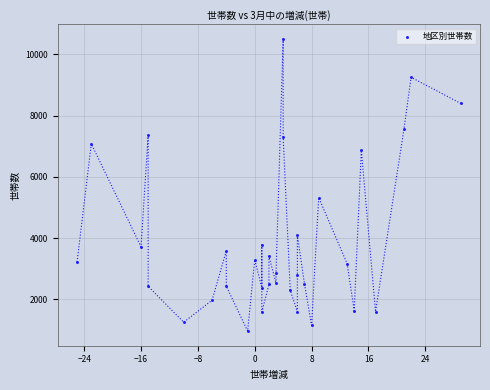

What is the range of Y values (max minus min)?

9530